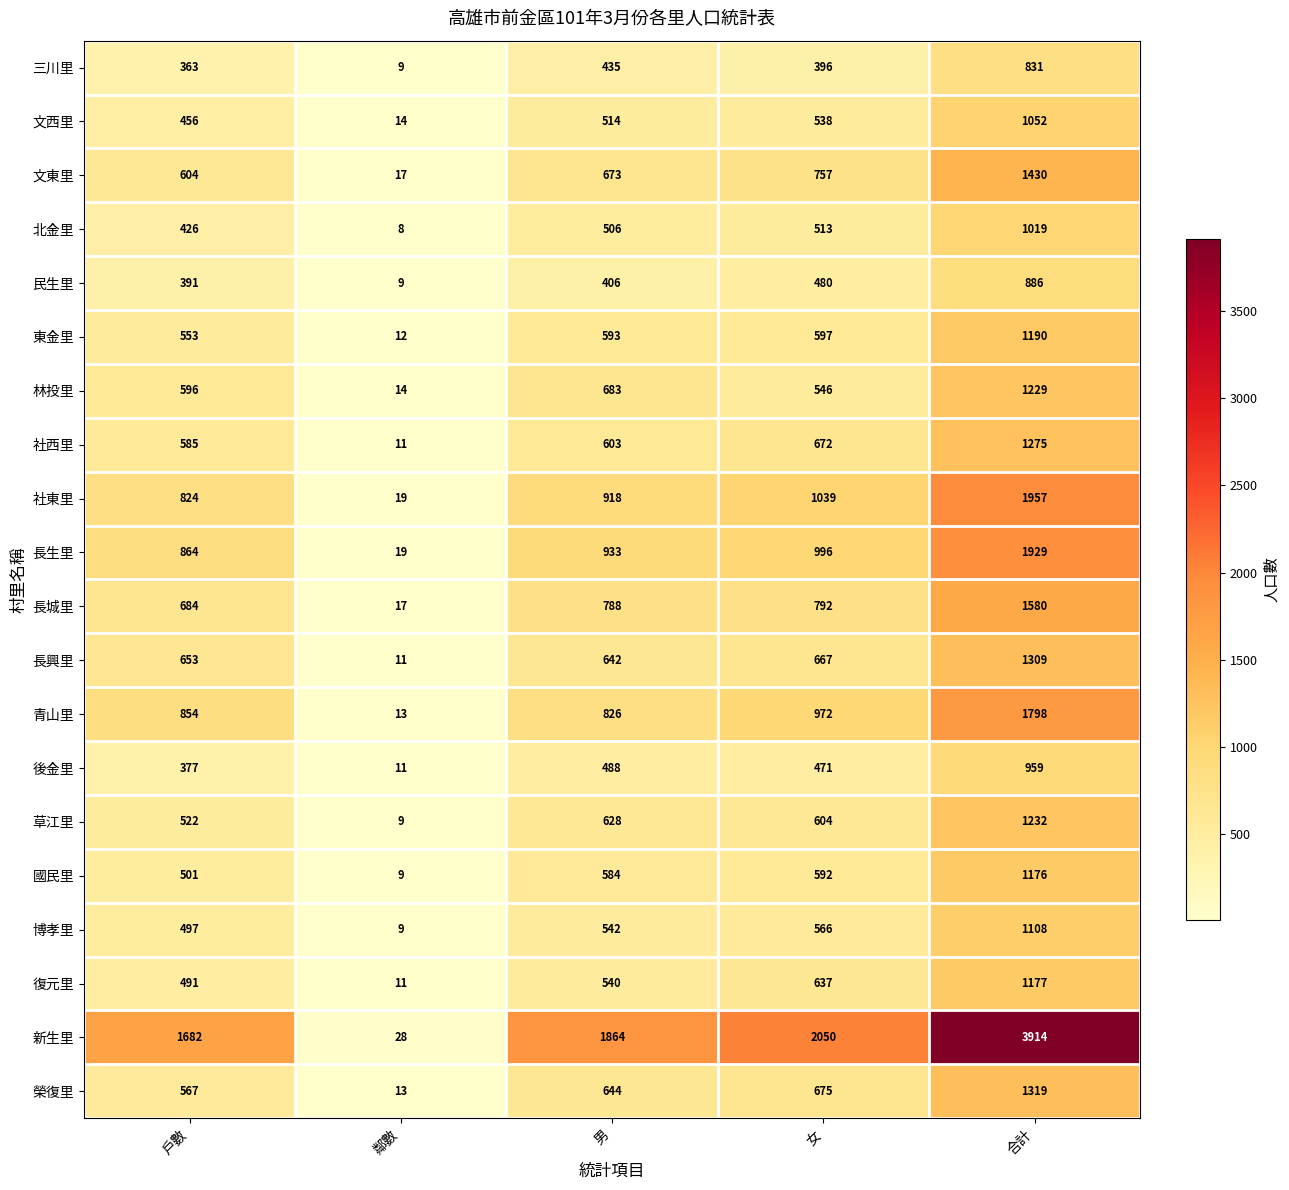

Which category has the lowest value across all series?

鄰數